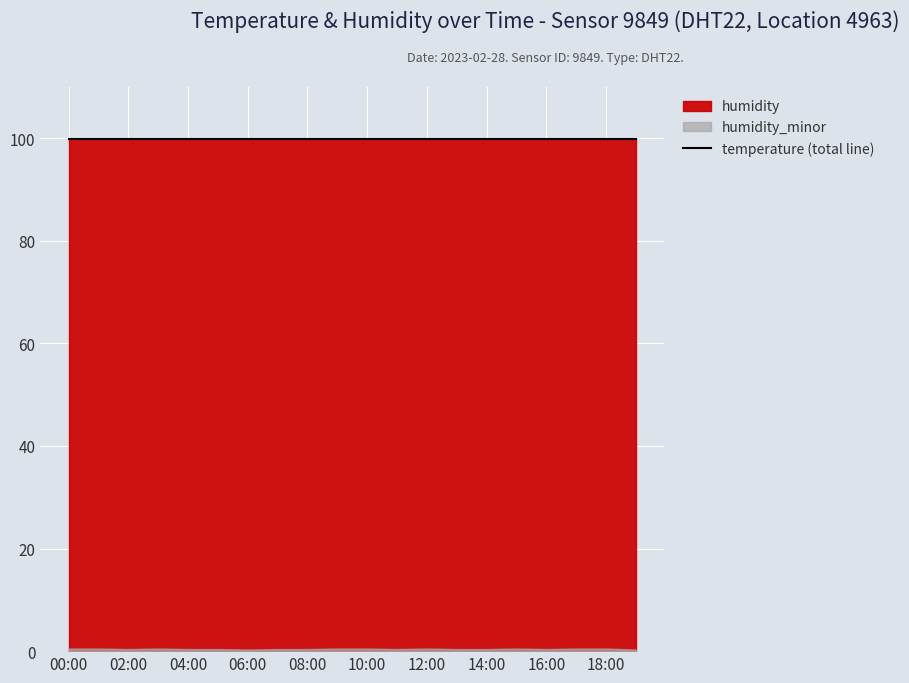

What is the difference between the second highest and second lowest values in the humidity_minor series?

0.2